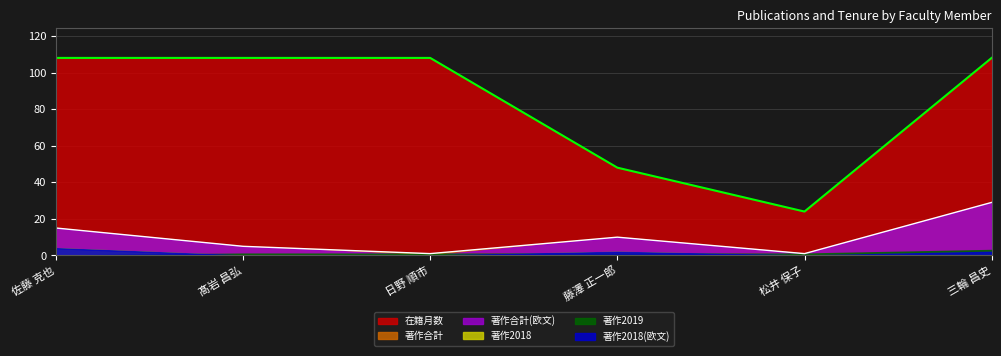

Which series has the largest total across all categories?

在籍月数